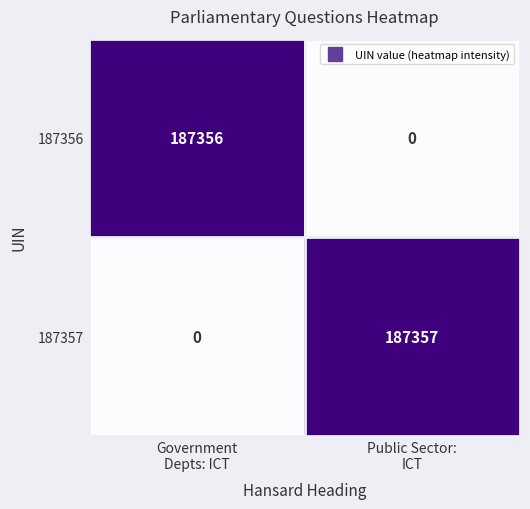

What is the greatest value displayed?

187357